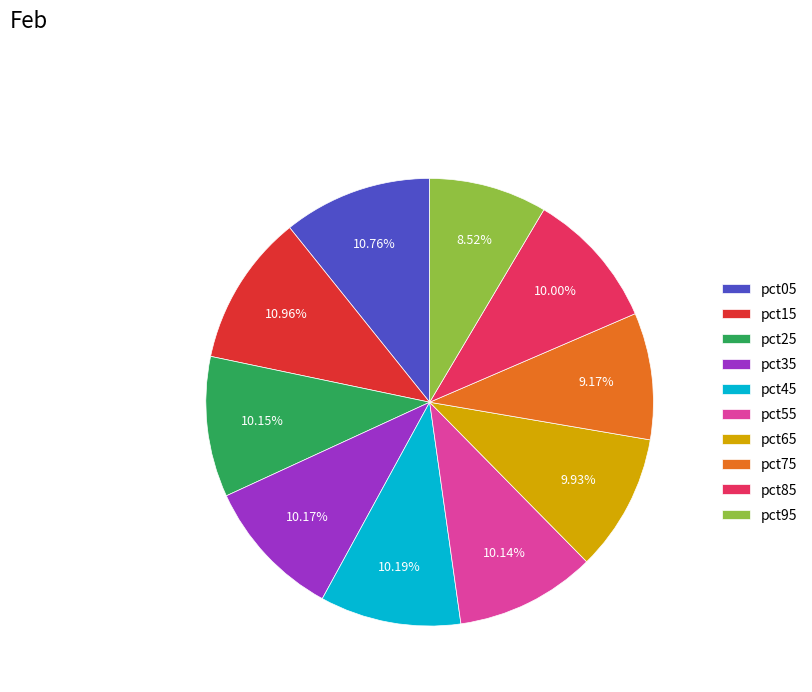

How many segments does this pie chart have?

10